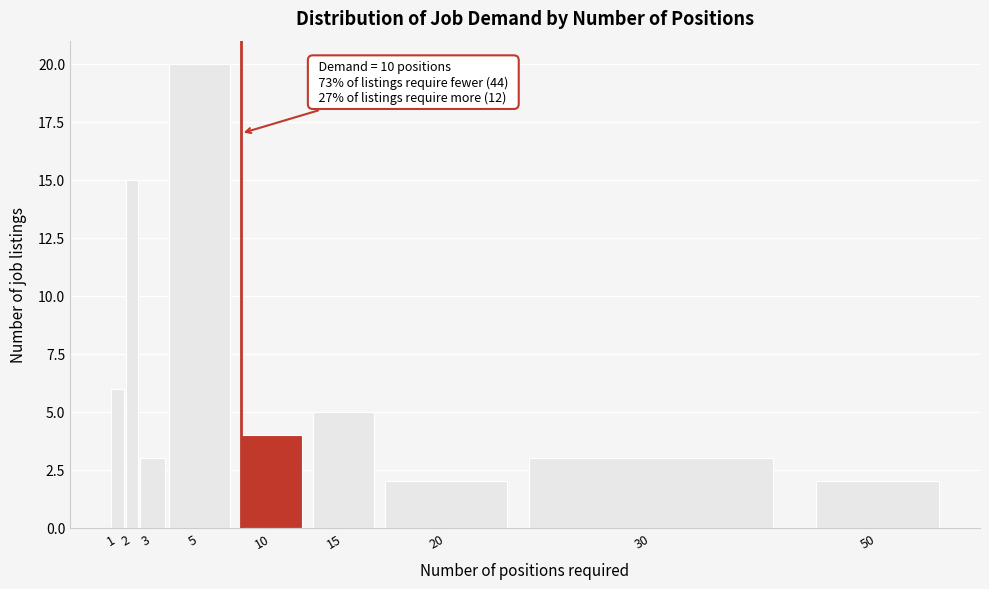

Reading left to right, list all the values displayed in this chart.

6	15	3	20	4	5	2	3	2